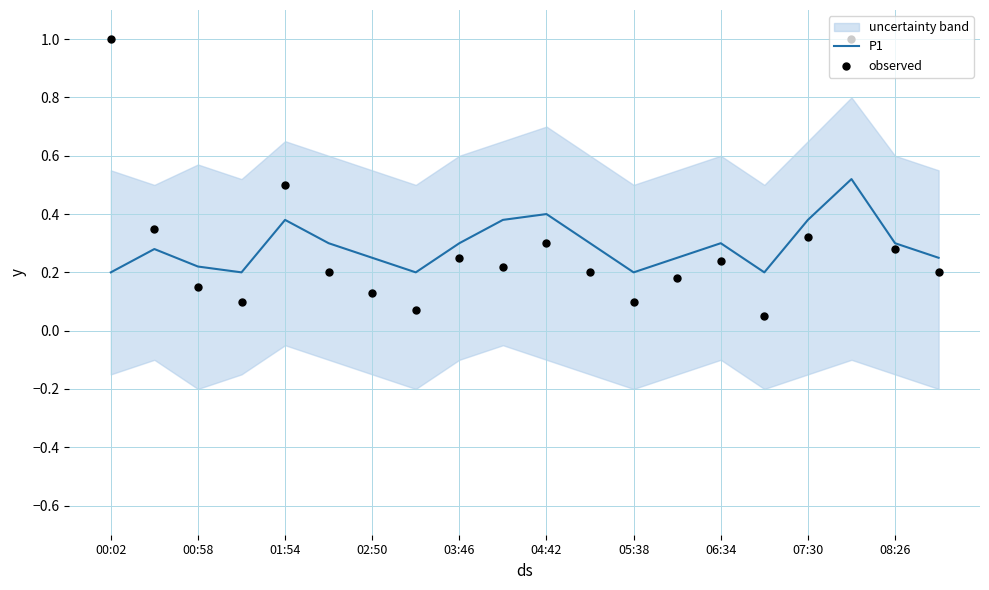

Which series reaches the minimum Y coordinate?

observed